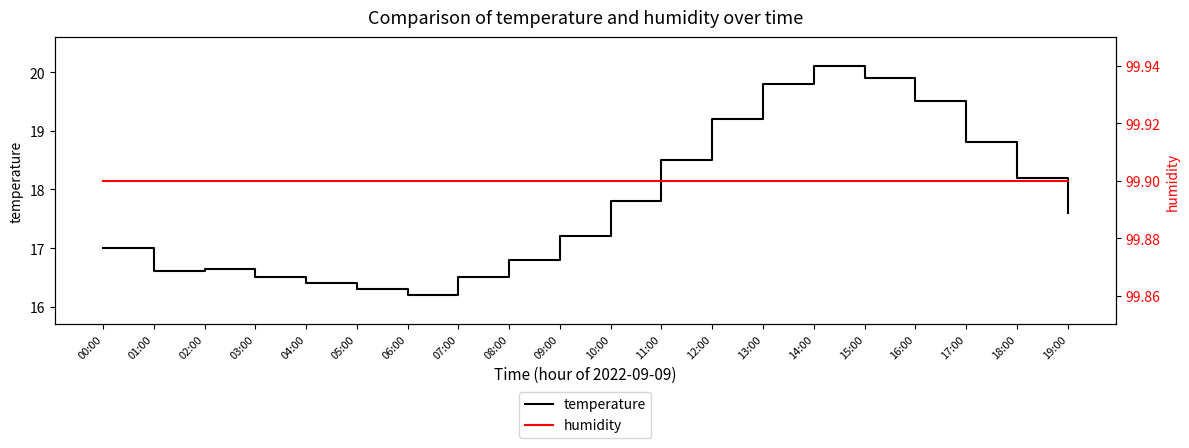

At which category is the sum across all series the highest?

14:00